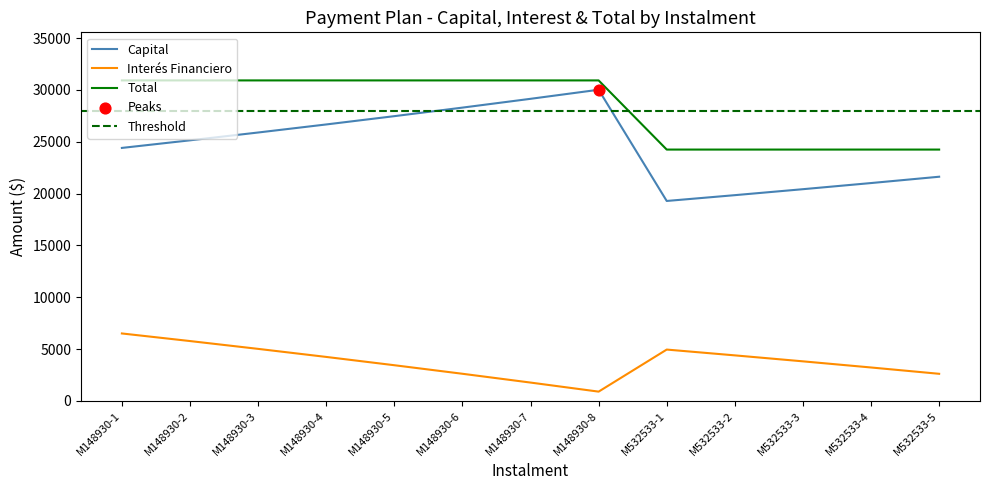

Which series reaches the maximum Y coordinate?

Total